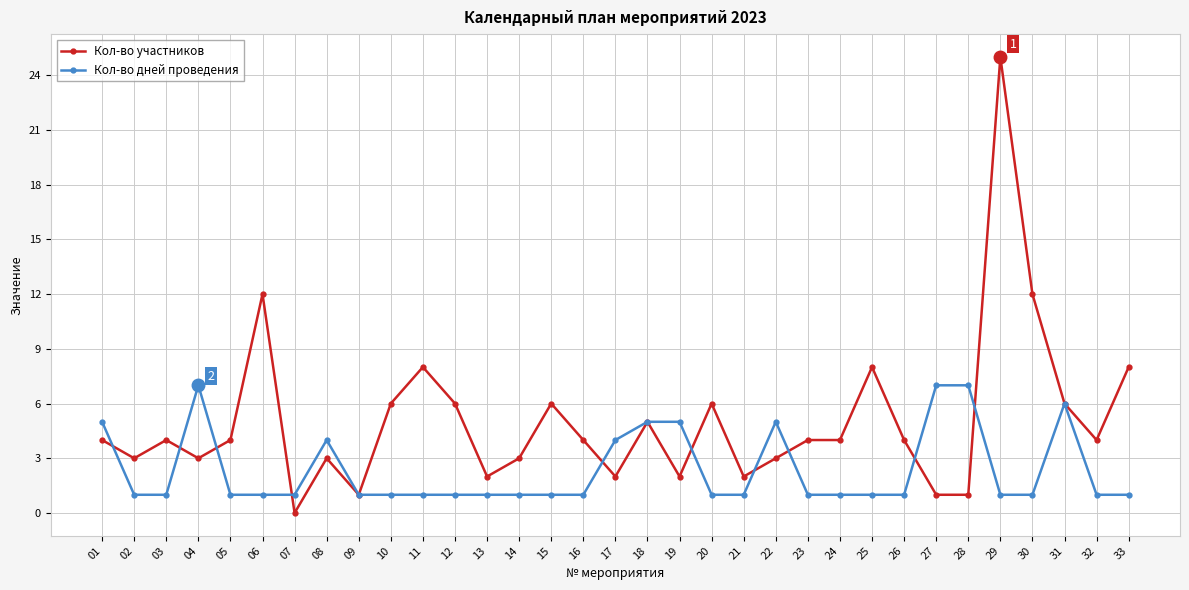

Is it true that Кол-во участников equals 5 at 14?

False